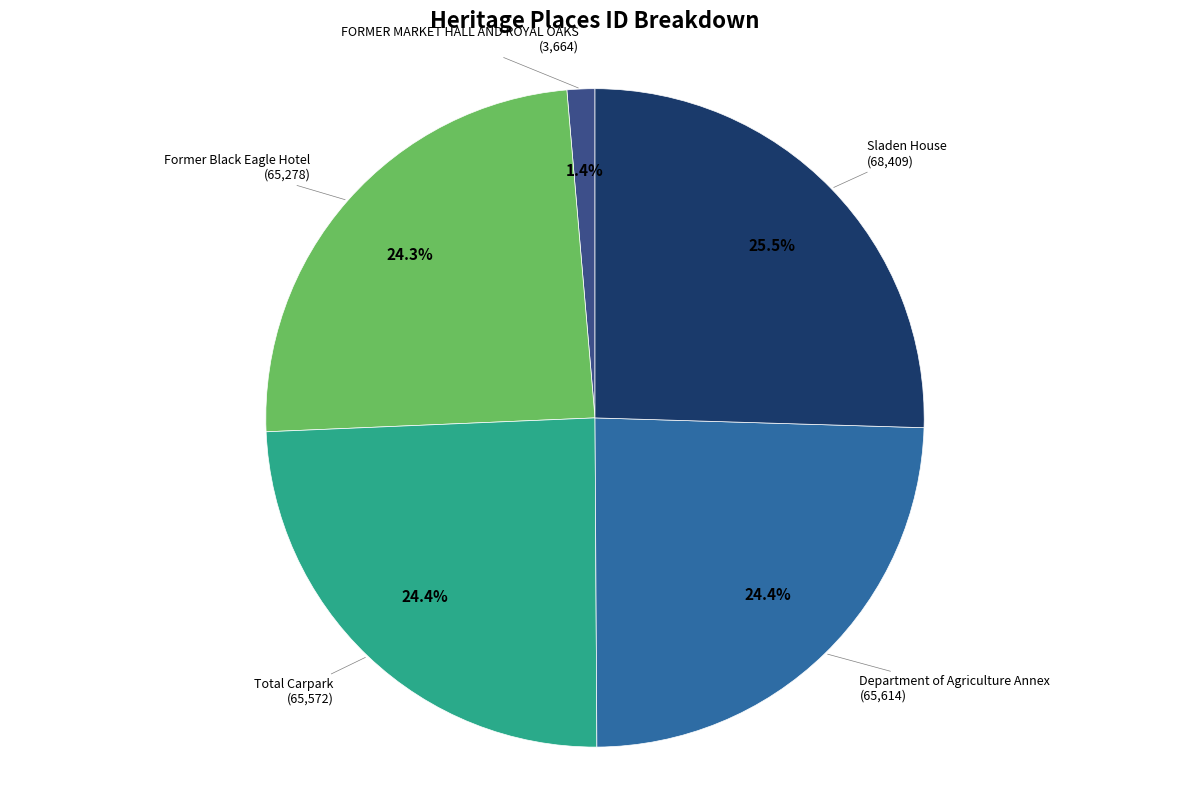

Does any single category account for the majority?

No